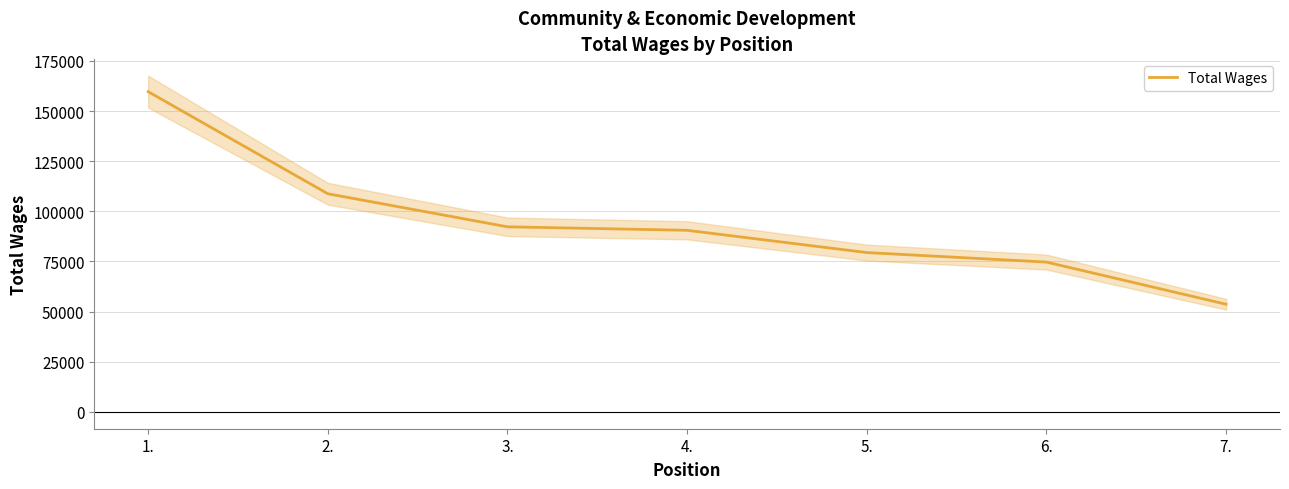

At which category does the chart reach its minimum across all series?

7.